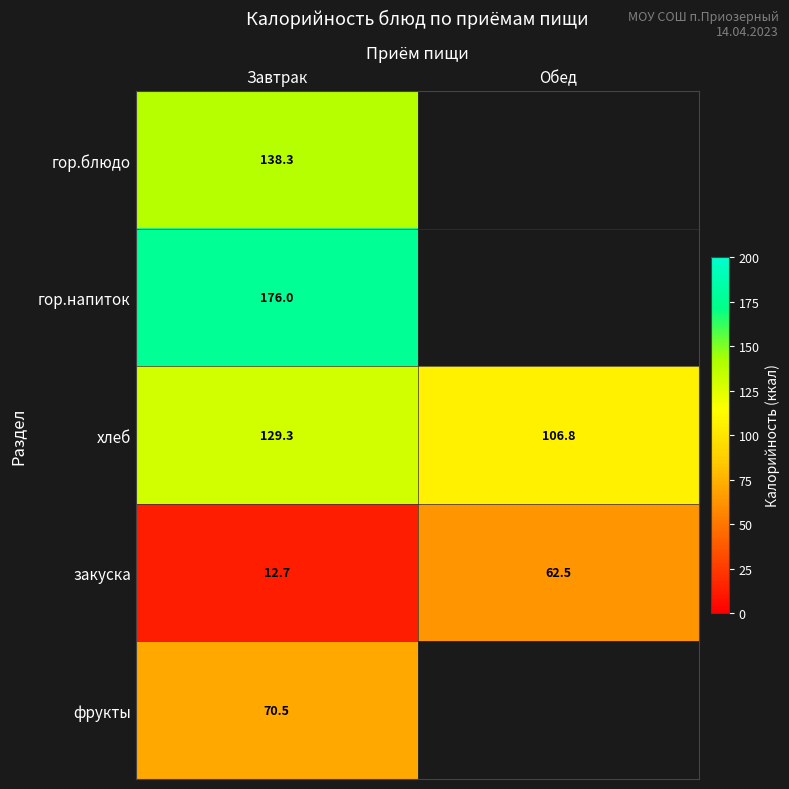

List the labels in order of хлеб value, largest first.

Завтрак, Обед